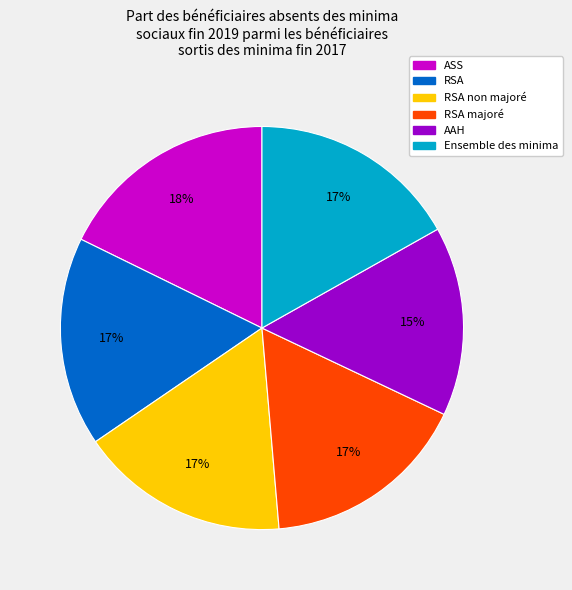

Is there any slice that represents more than half of the pie?

No